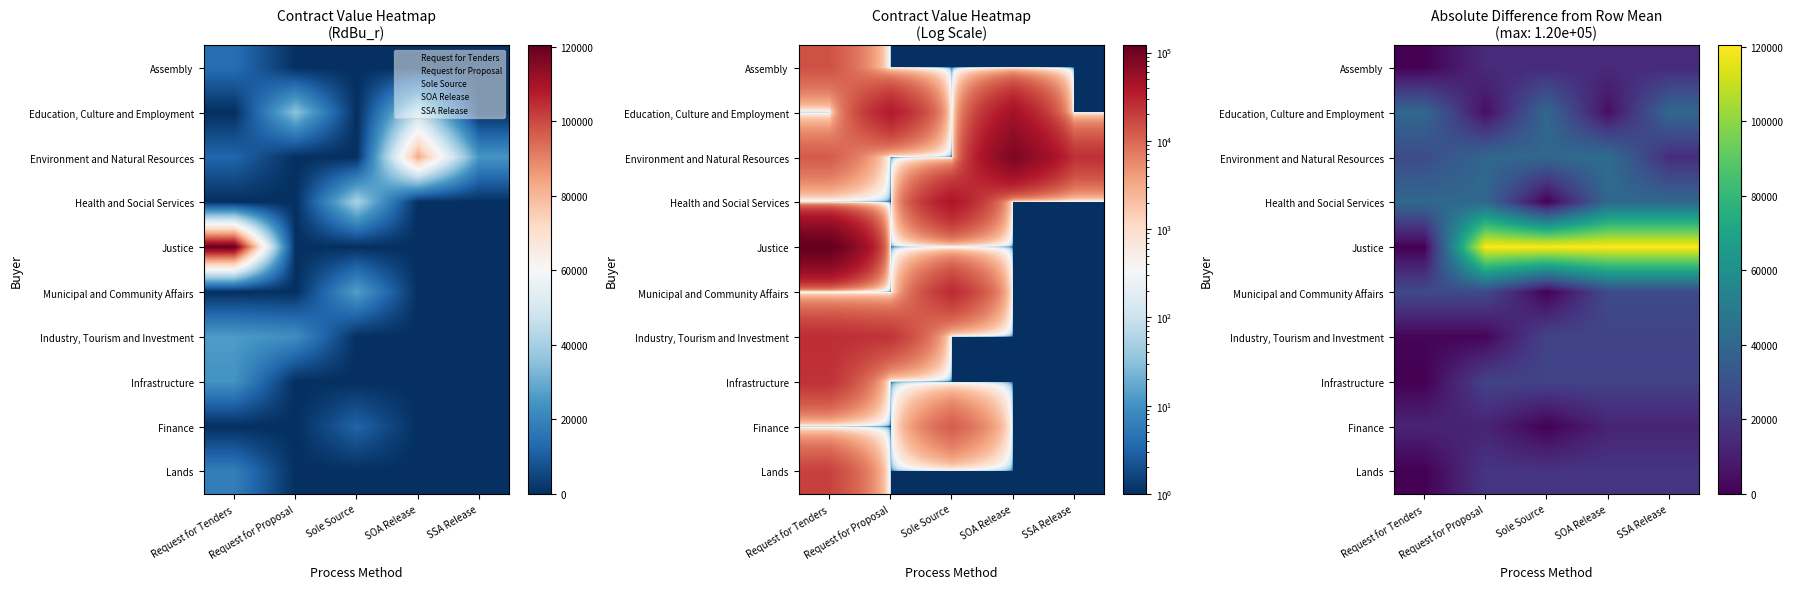

How many data points does each series have?

5